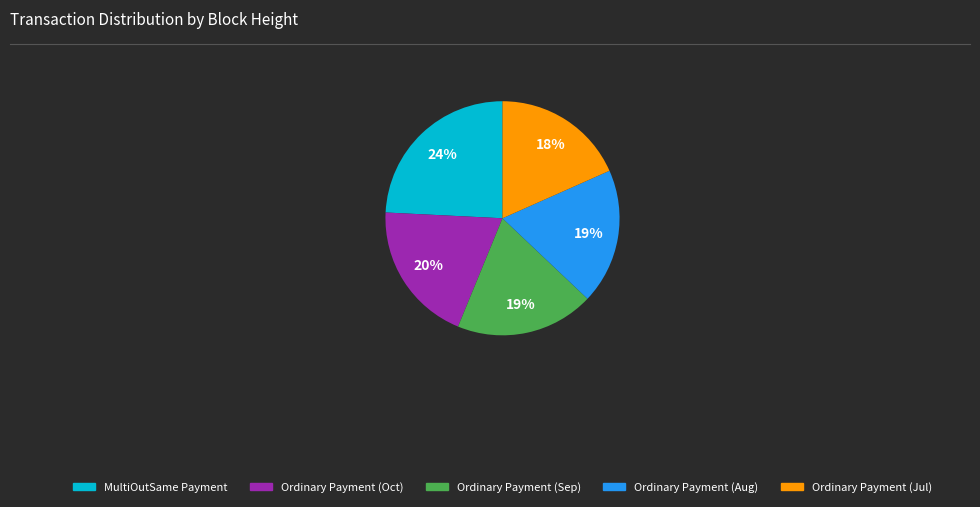

Do Ordinary Payment (Aug) and MultiOutSame Payment together represent more than half of the pie?

No